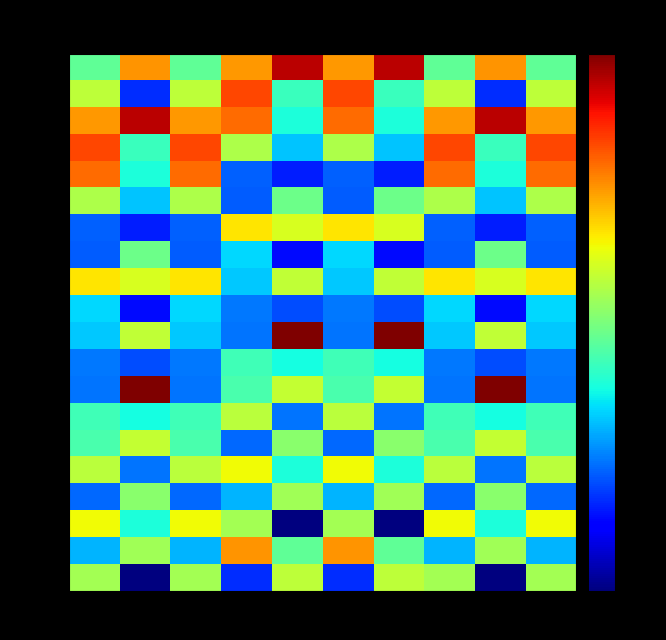

At 16s, list the series in order from largest to smallest.

Min 12, Min 2, Min 0, Min 8, Min 14, Min 10, Min 18, Min 16, Min 7, Min 3, Min 4, Min 17, Min 13, Min 5, Min 15, Min 11, Min 1, Min 6, Min 9, Min 19